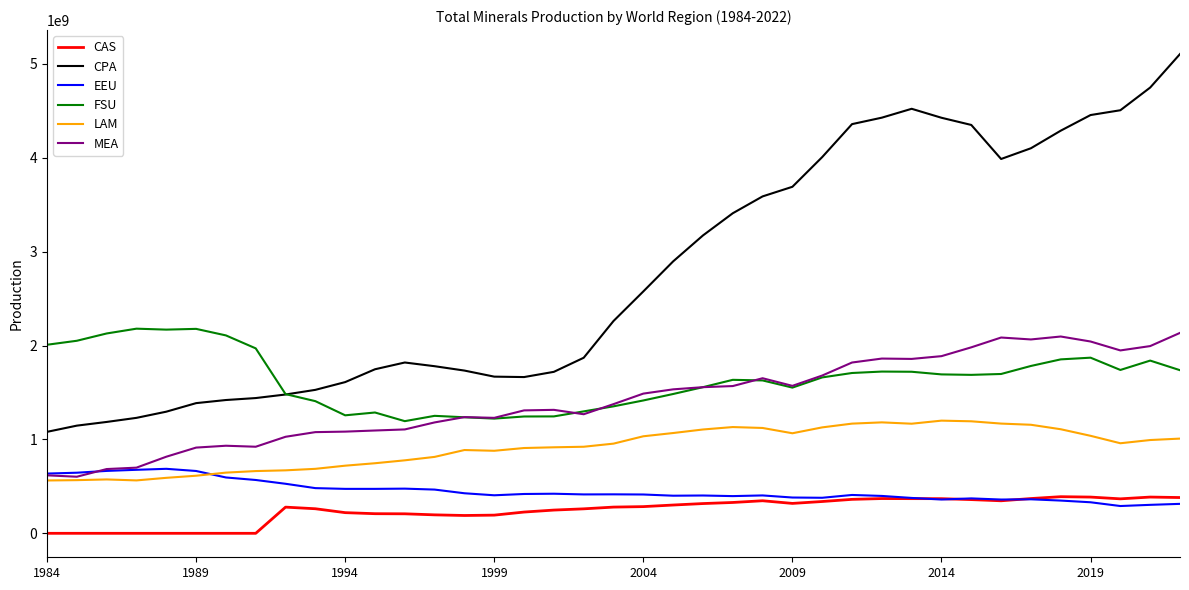

True or false: CAS and LAM intersect in this chart.

False